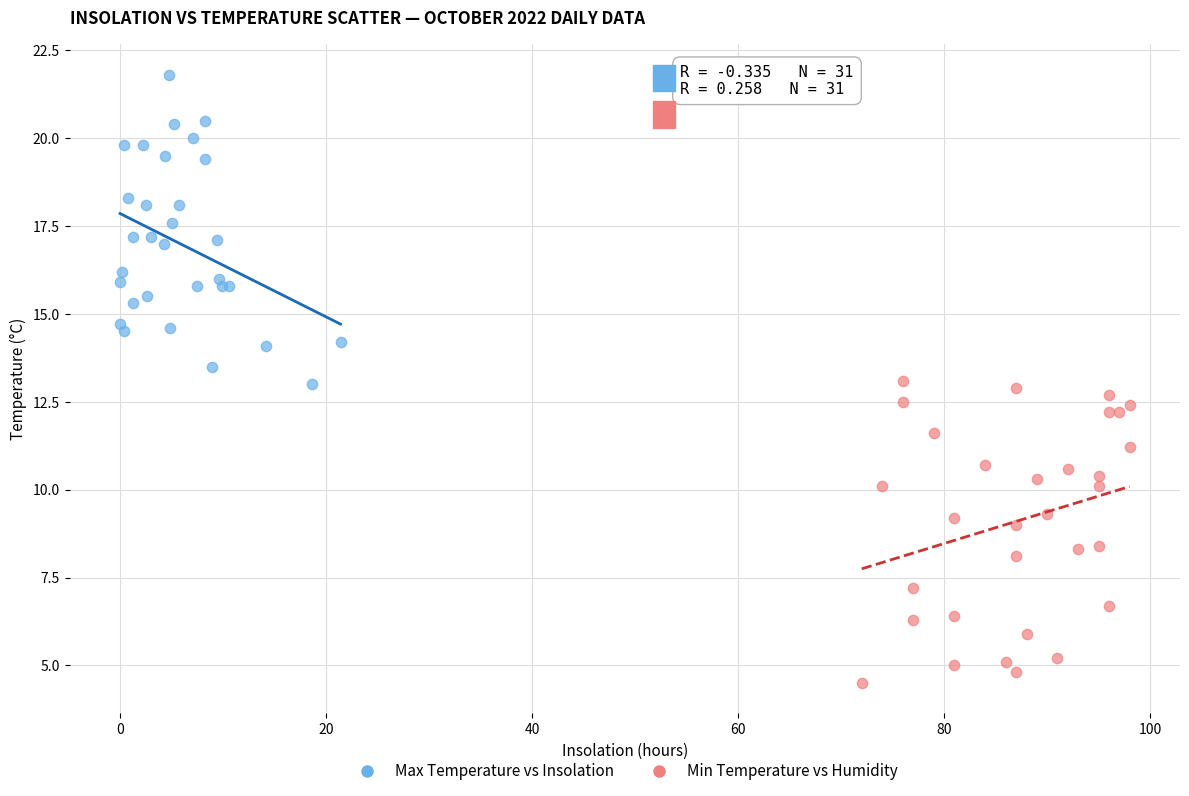

Which series reaches the minimum Y coordinate?

Min Temperature vs Humidity